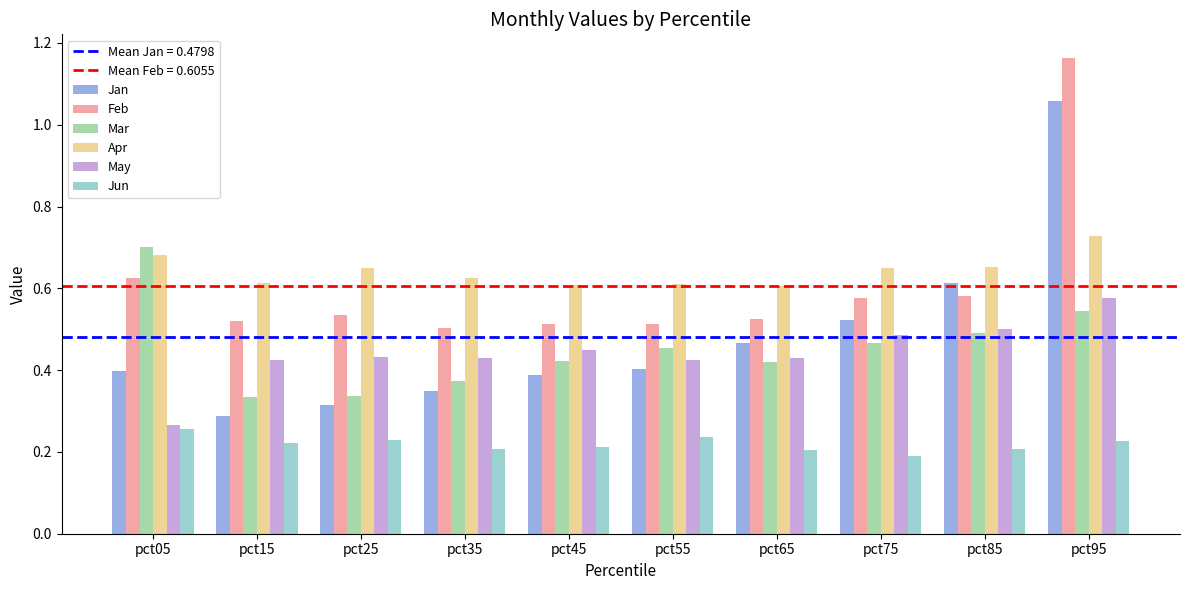

The Jun series shows 0.2 at pct95. True or false?

True